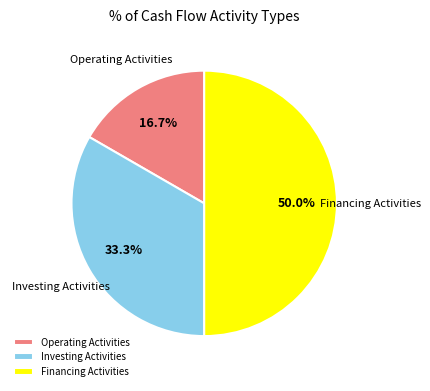

Between Financing Activities and Investing Activities, which is larger?

Financing Activities